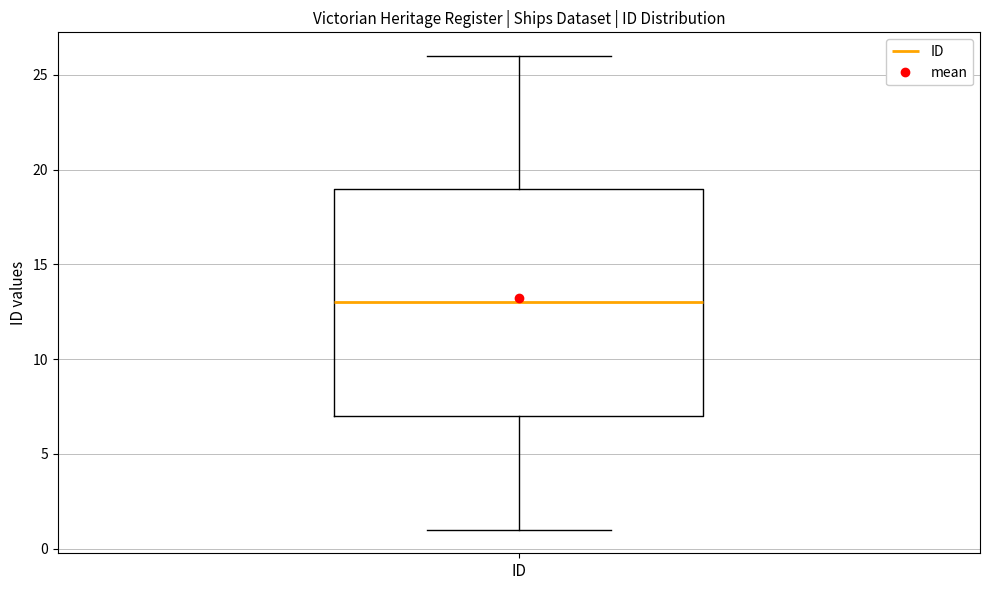

Read this box plot against the y-axis: the position of the median line, the range covered by the box, and the ends of both whiskers. The values are not printed on the chart, so give them approximately, as read against the axis.

median 13, box 7 to 19, whiskers 1 to 26